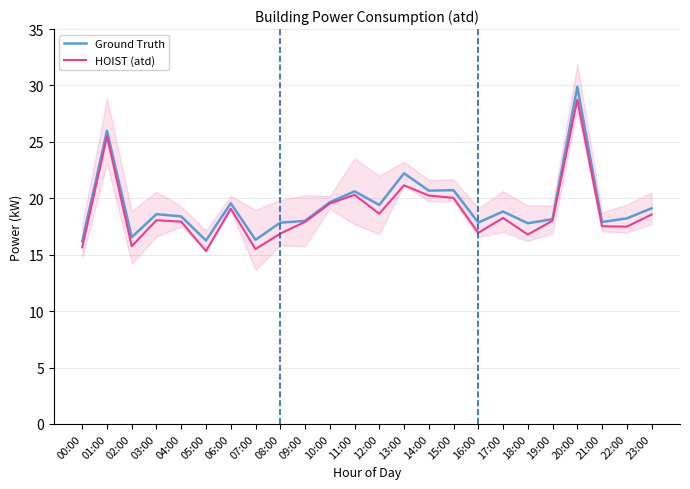

Reading left to right, what are all the values shown in this chart?

Ground Truth: 16.2	26.0	16.6	18.6	18.4	16.3	19.6	16.3	17.8	18.0	19.6	20.6	19.4	22.2	20.7	20.7	17.9	18.8	17.8	18.1	29.9	17.9	18.2	19.1
HOIST (atd): 15.7	25.5	15.8	18.1	17.9	15.3	19.1	15.5	16.9	17.9	19.5	20.3	18.6	21.2	20.2	20.0	16.9	18.3	16.8	18.0	28.7	17.5	17.5	18.6